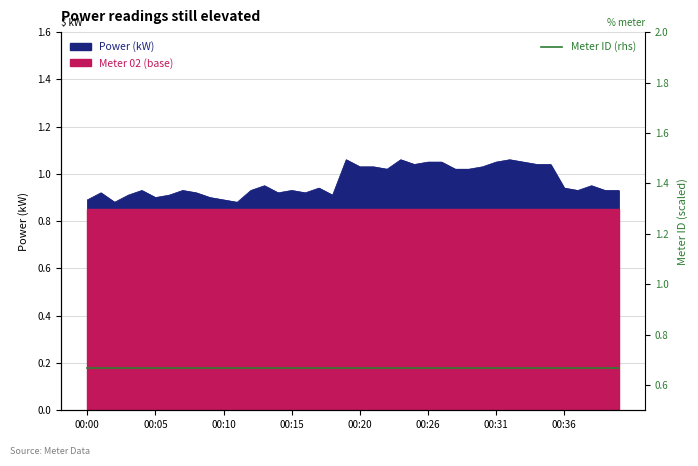

Reading left to right, list all the values displayed in this chart.

00:00=0.9	00:01=0.9	00:02=0.9	00:03=0.9	00:04=0.9	00:05=0.9	00:06=0.9	00:07=0.9	00:08=0.9	00:09=0.9	00:10=0.9	00:11=0.9	00:12=0.9	00:13=0.9	00:14=0.9	00:15=0.9	00:16=0.9	00:17=0.9	00:18=0.9	00:19=1.1	00:20=1.0	00:21=1.0	00:22=1.0	00:23=1.1	00:24=1.0	00:26=1.1	00:27=1.1	00:28=1.0	00:29=1.0	00:30=1.0	00:31=1.1	00:32=1.1	00:33=1.1	00:34=1.0	00:35=1.0	00:36=0.9	00:37=0.9	00:38=0.9	00:39=0.9	00:40=0.9